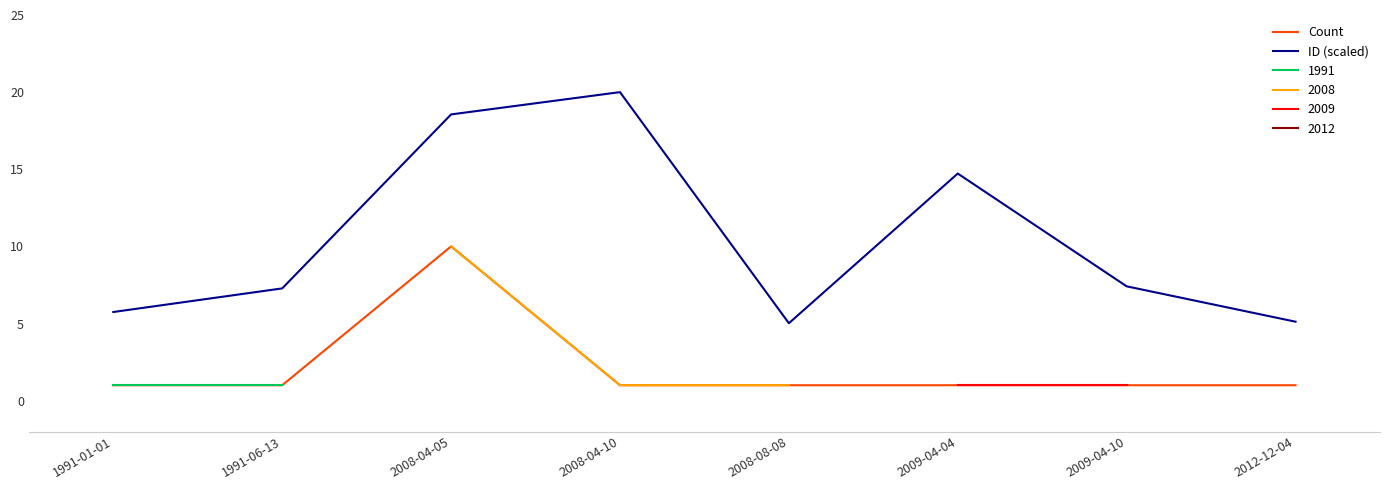

True or false: Count and ID (scaled) intersect in this chart.

False